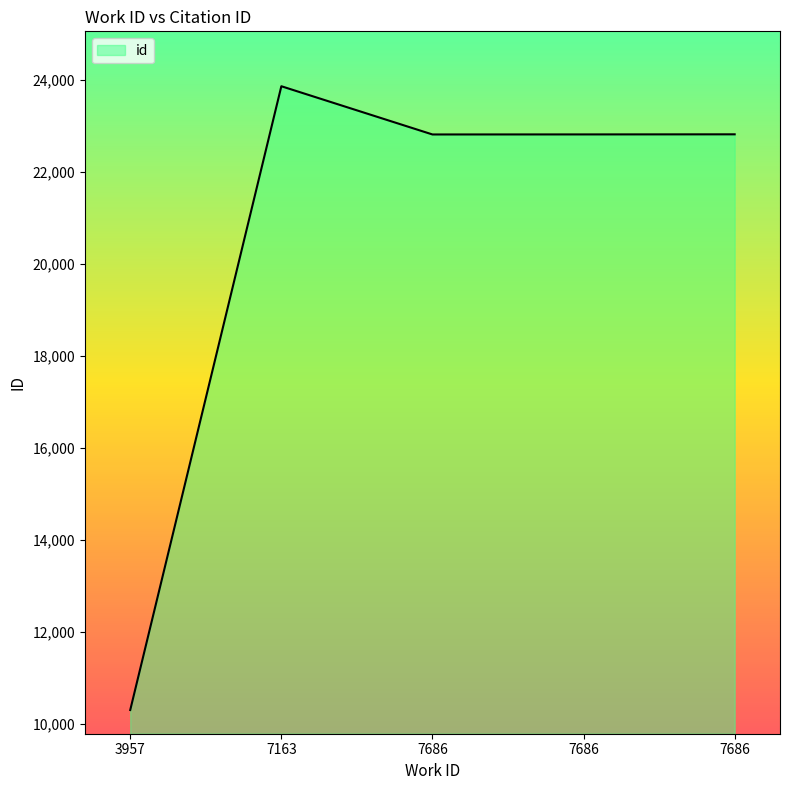

Which category has the highest value across all series?

7163